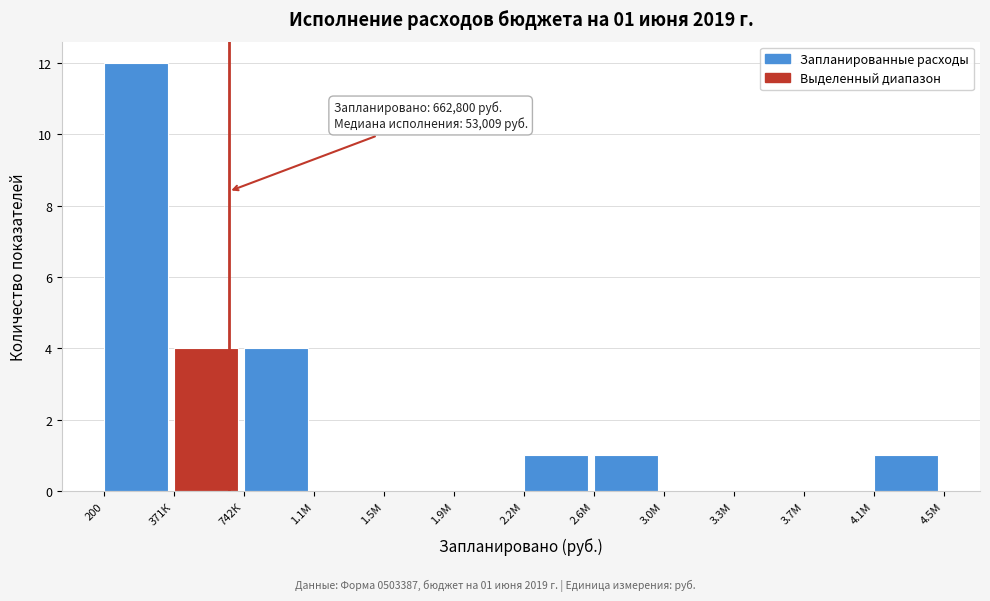

Reading left to right, transcribe all the data shown in this chart.

200=12	371К=4	742К=4	1.1М=0	1.5М=0	1.9М=0	2.2М=1	2.6М=1	3.0М=0	3.3М=0	3.7М=0	4.1М=1